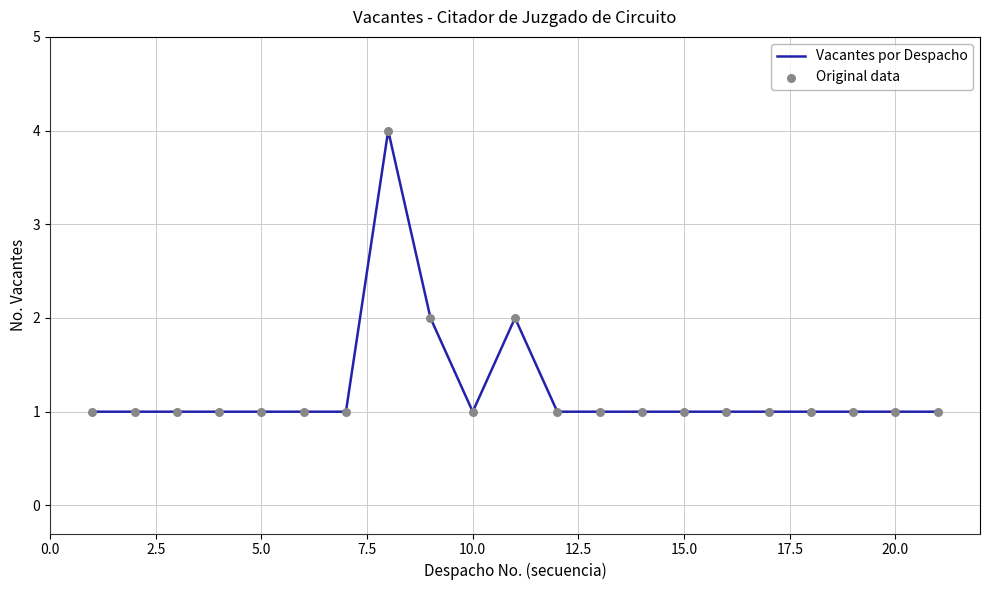

What is the difference between the maximum and minimum values?

3